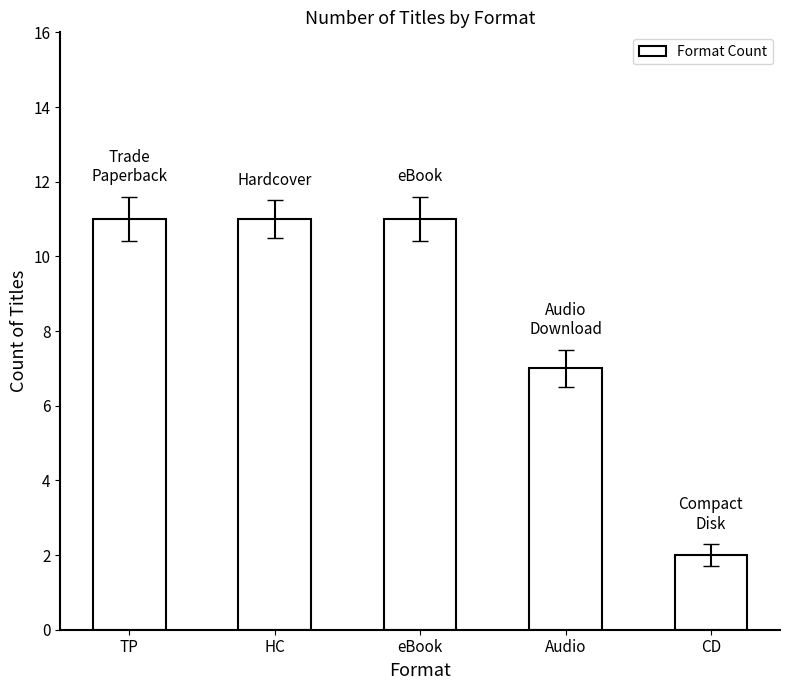

Reading right to left, list all the values displayed in this chart.

CD=2	Audio=7	eBook=11	HC=11	TP=11